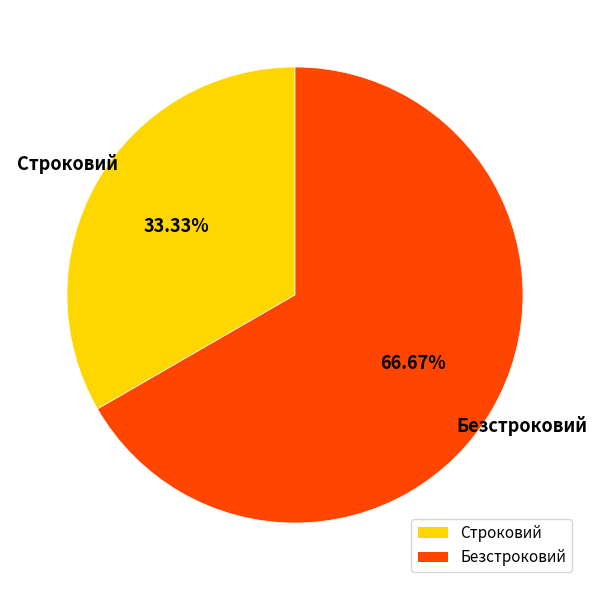

What percentage do Строковий and Безстроковий together represent?

100.0%